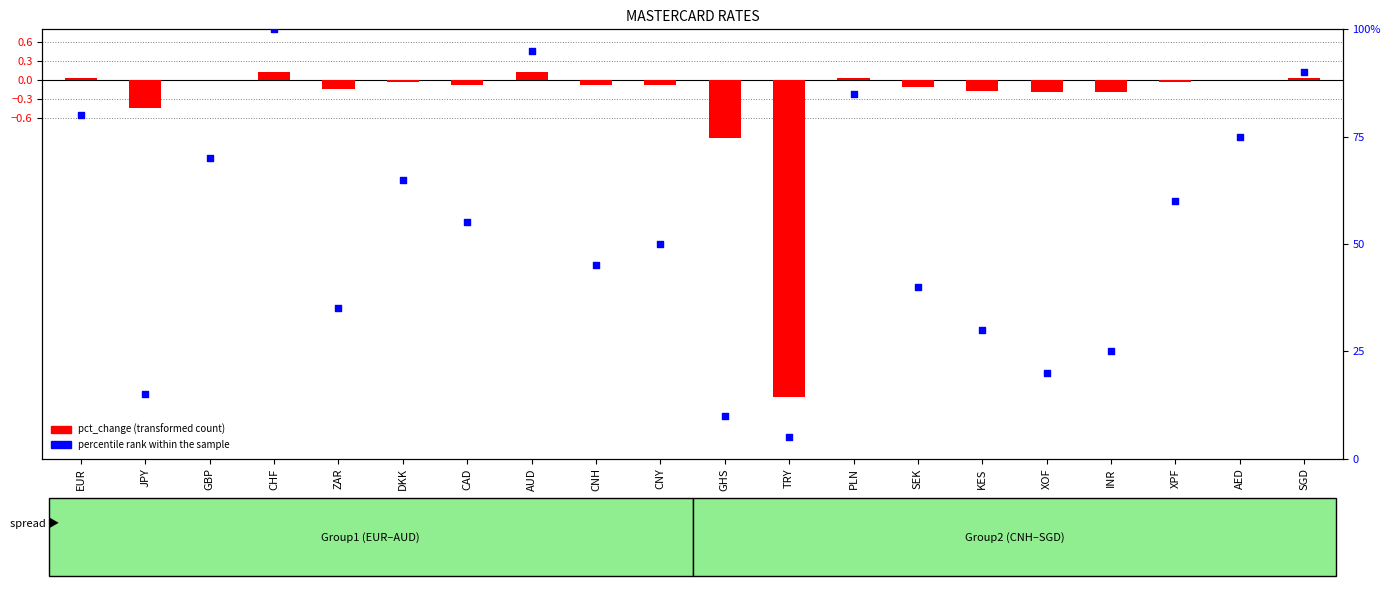

Is the value of pct_change (transformed count) at CNH greater than the value of percentile rank within the sample at PLN?

No